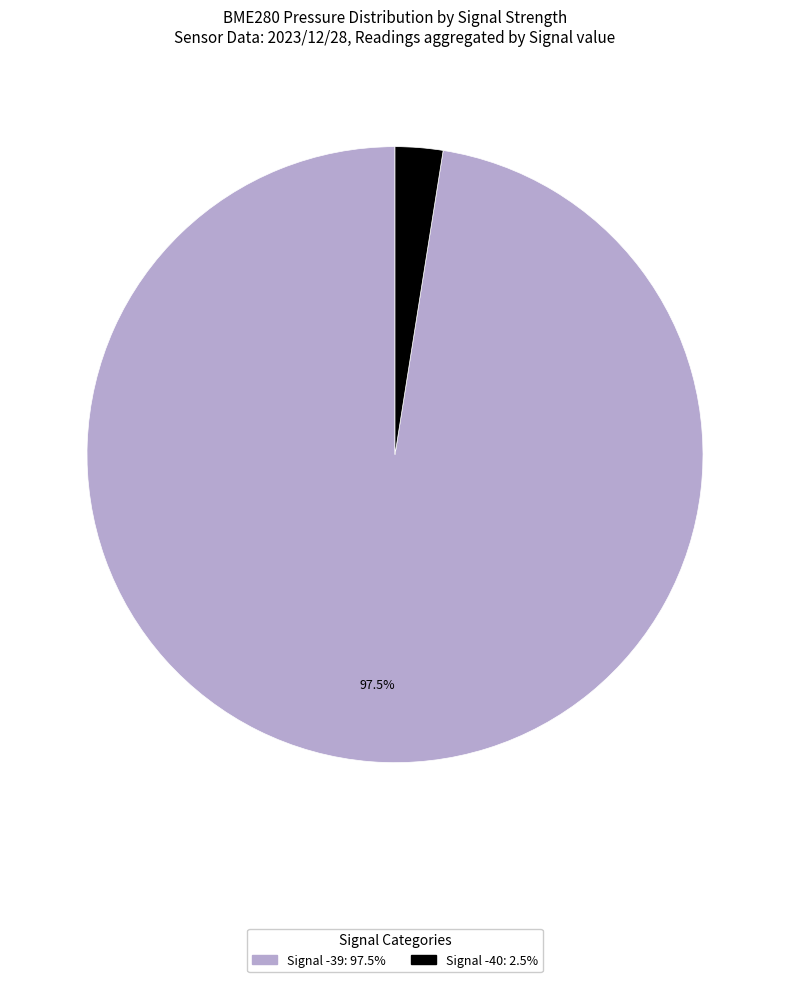

Does any single category account for the majority?

Yes